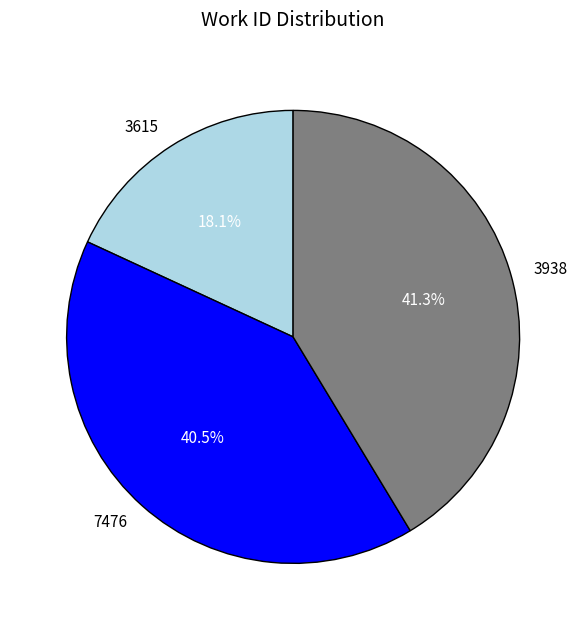

Approximately how many times larger is the value at 3938 compared to 7476?

1.0